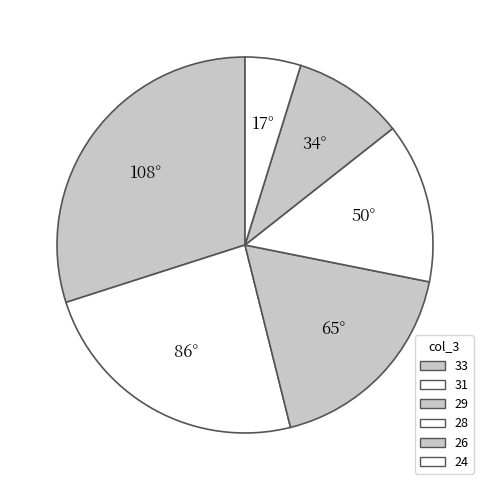

Is there a majority slice in this chart?

No